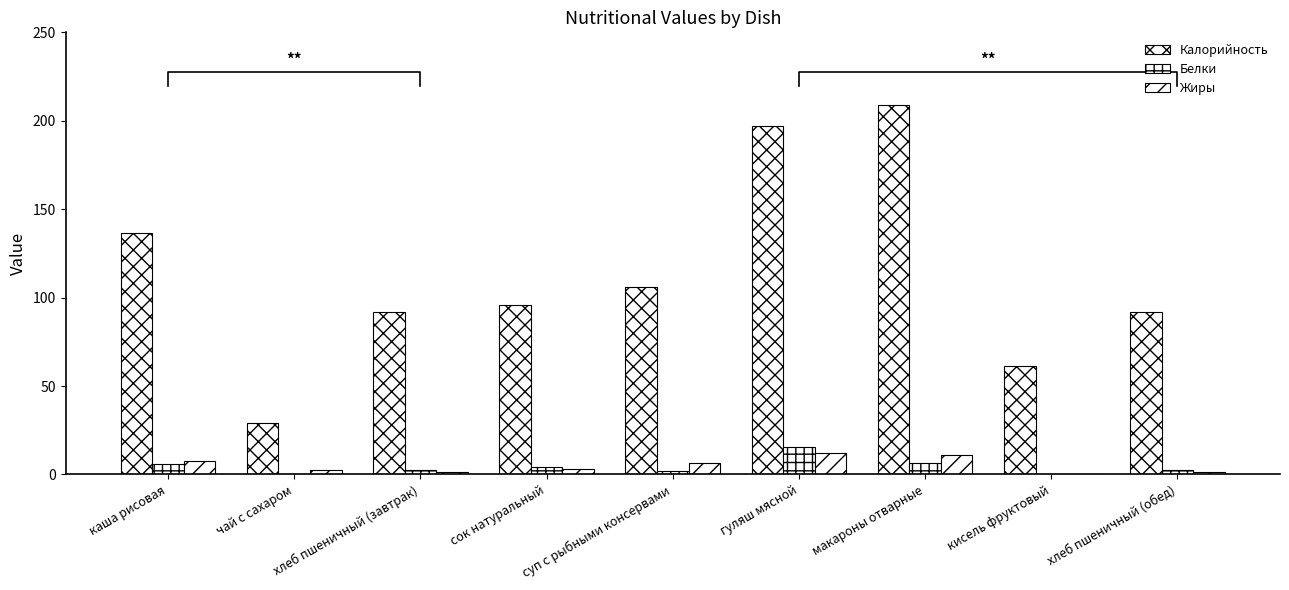

How many bars are there in total?

27